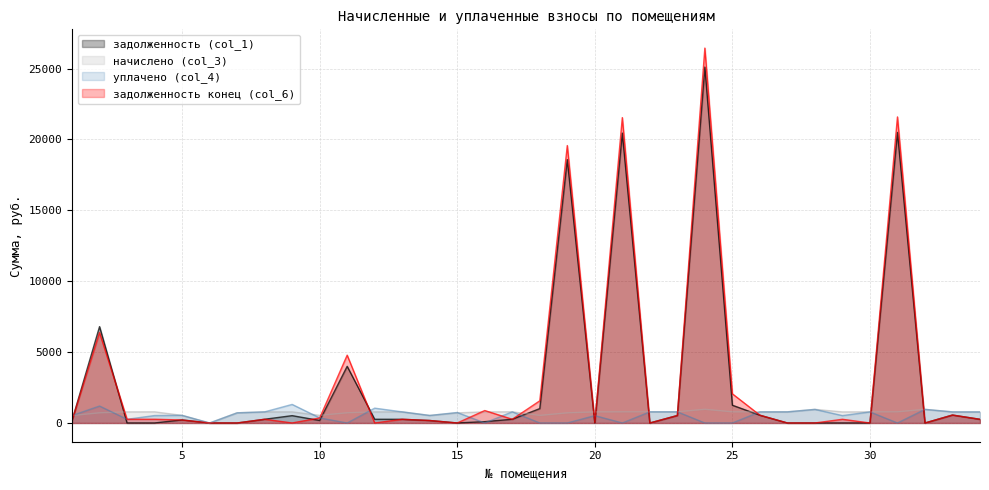

What is the sum of all уплачено (col_4) values?

18560.7